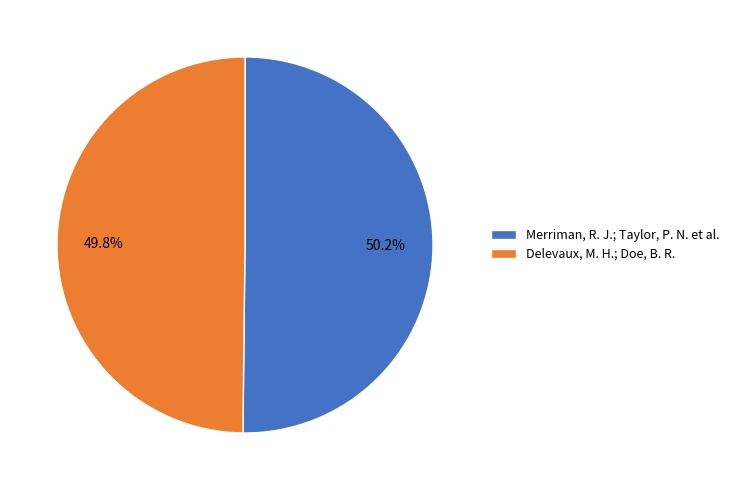

What is the ratio of the value at Merriman, R. J.; Taylor, P. N. et al. to the value at Delevaux, M. H.; Doe, B. R.?

1.0